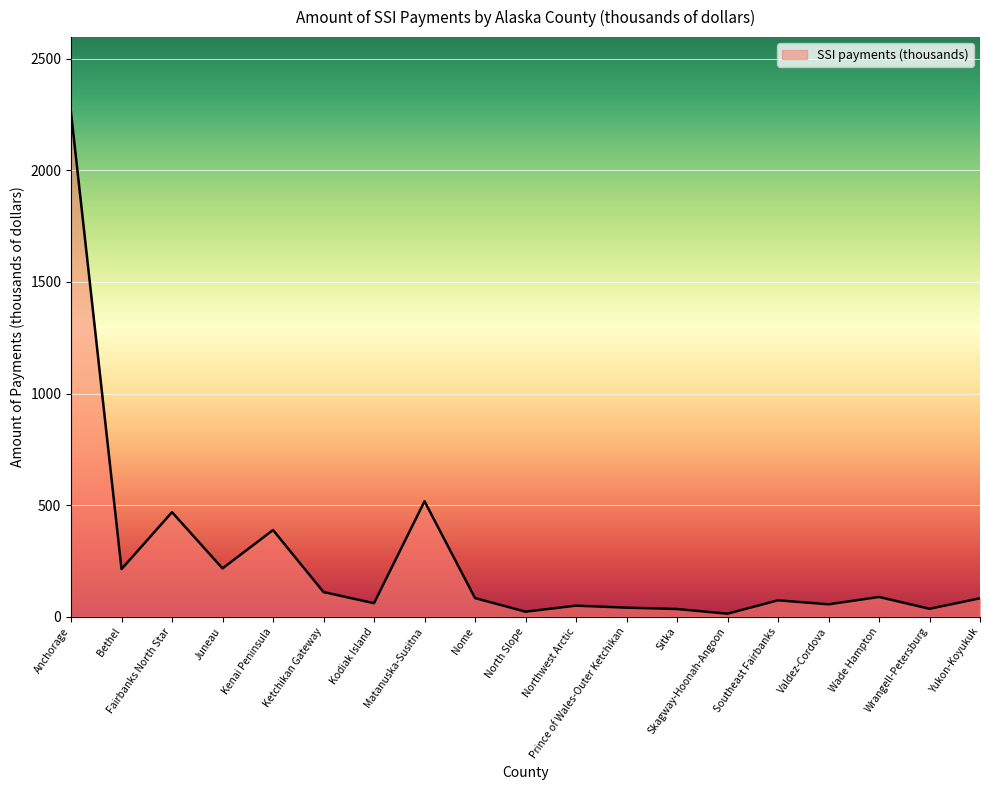

What is the difference between the values at Anchorage and North Slope?

2237